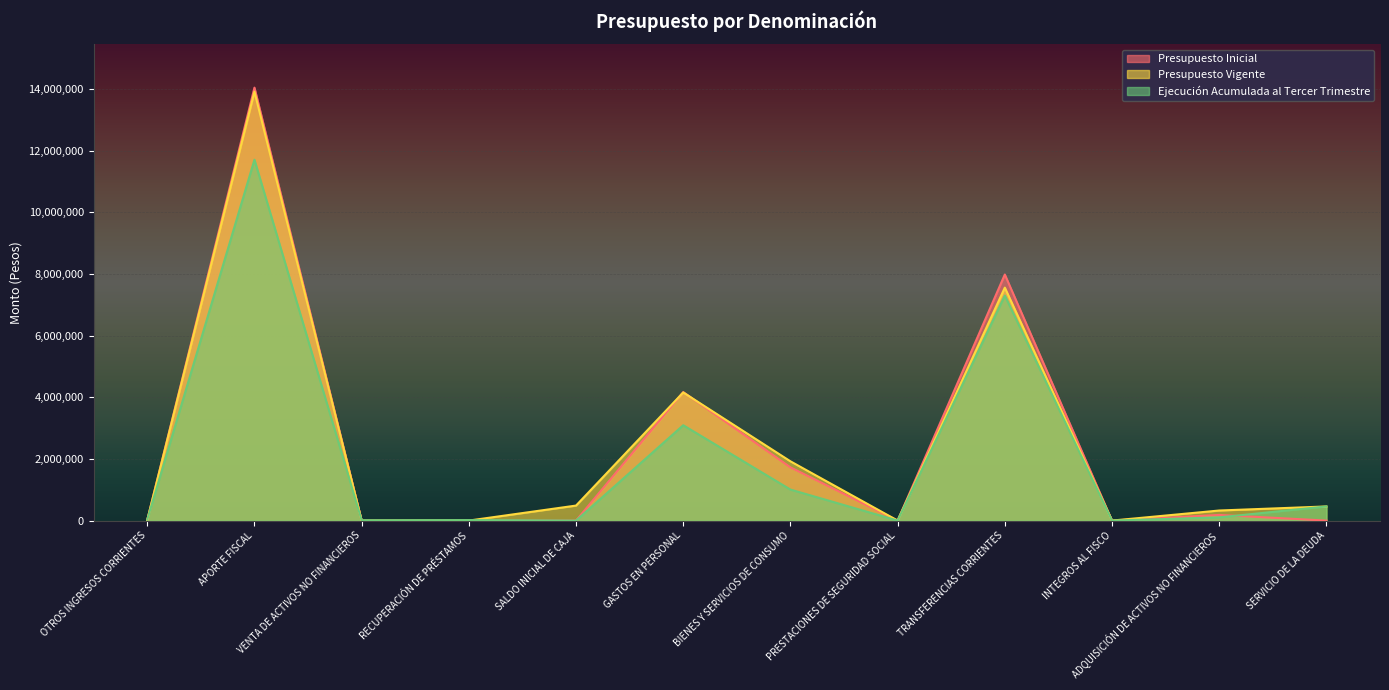

After their last crossing, which series has the higher values: Presupuesto Inicial or Presupuesto Vigente?

Presupuesto Vigente